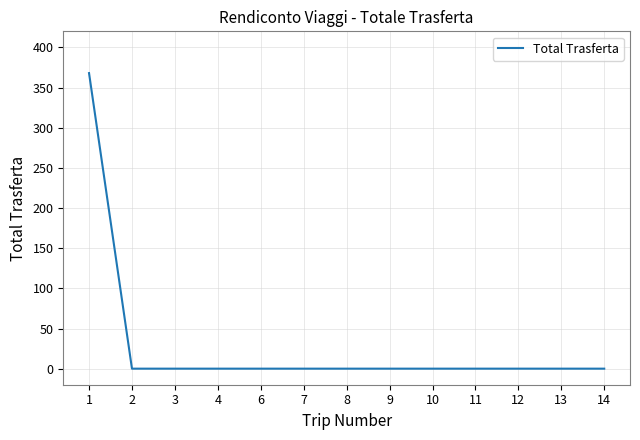

What is the sum of all values?

368